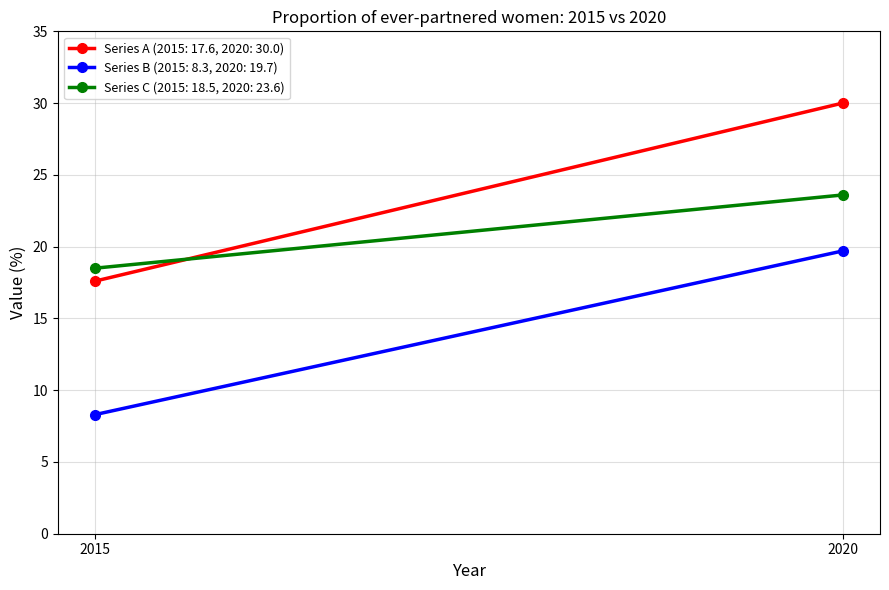

How many lines are shown in the chart?

3